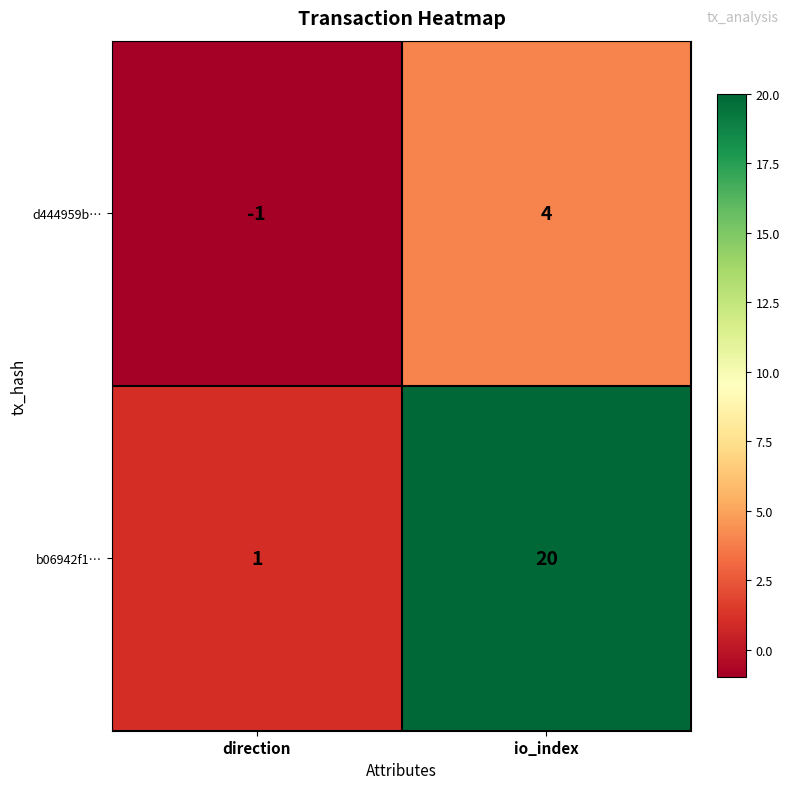

How many series are shown in this chart?

2